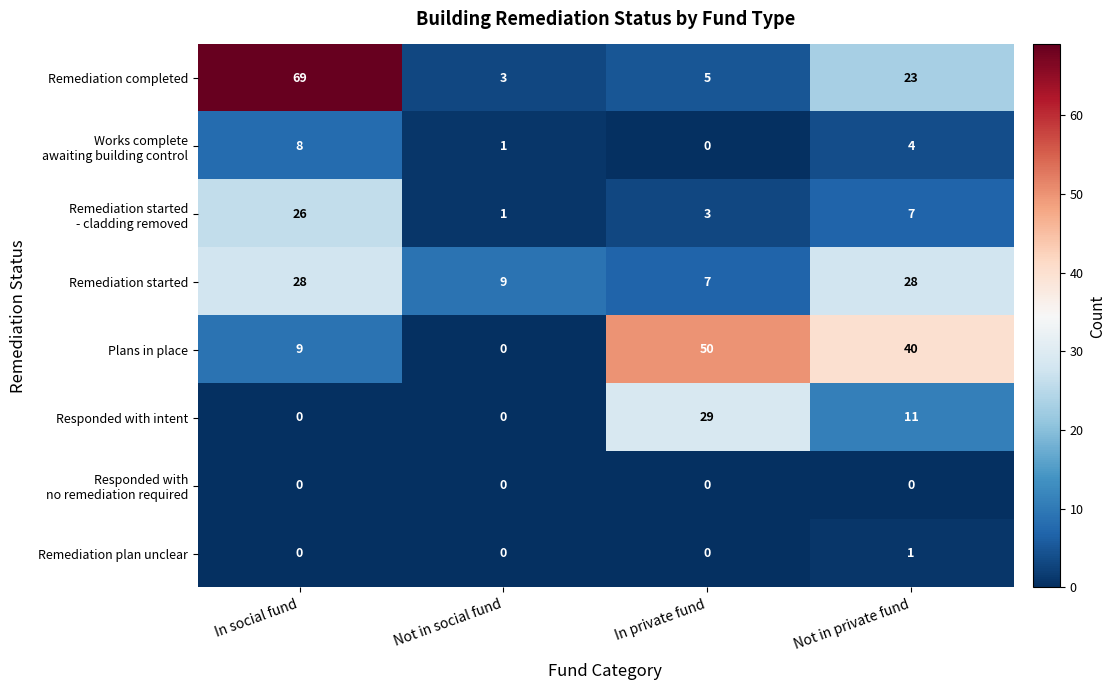

What is the average value of the Responded with intent series?

10